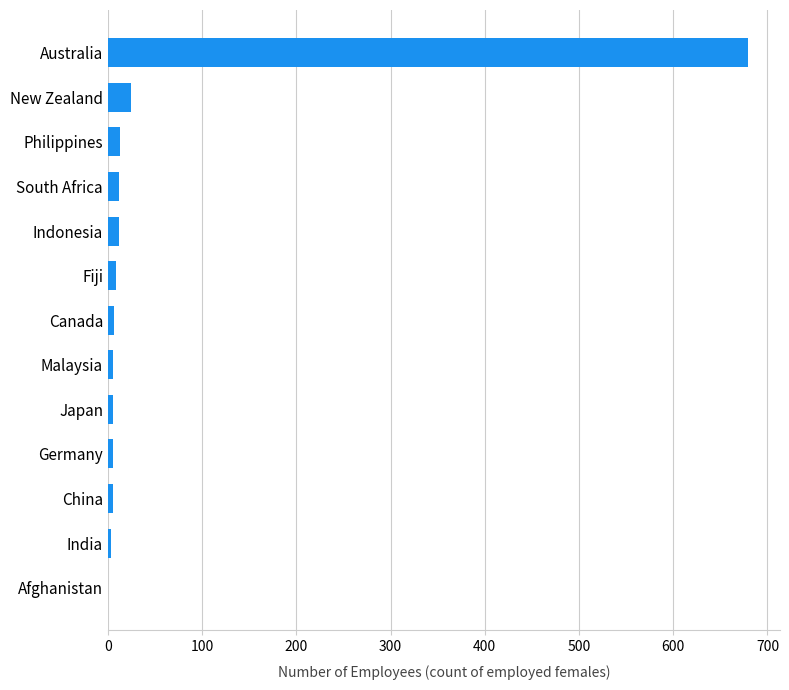

Between Germany and Australia, which is larger?

Australia